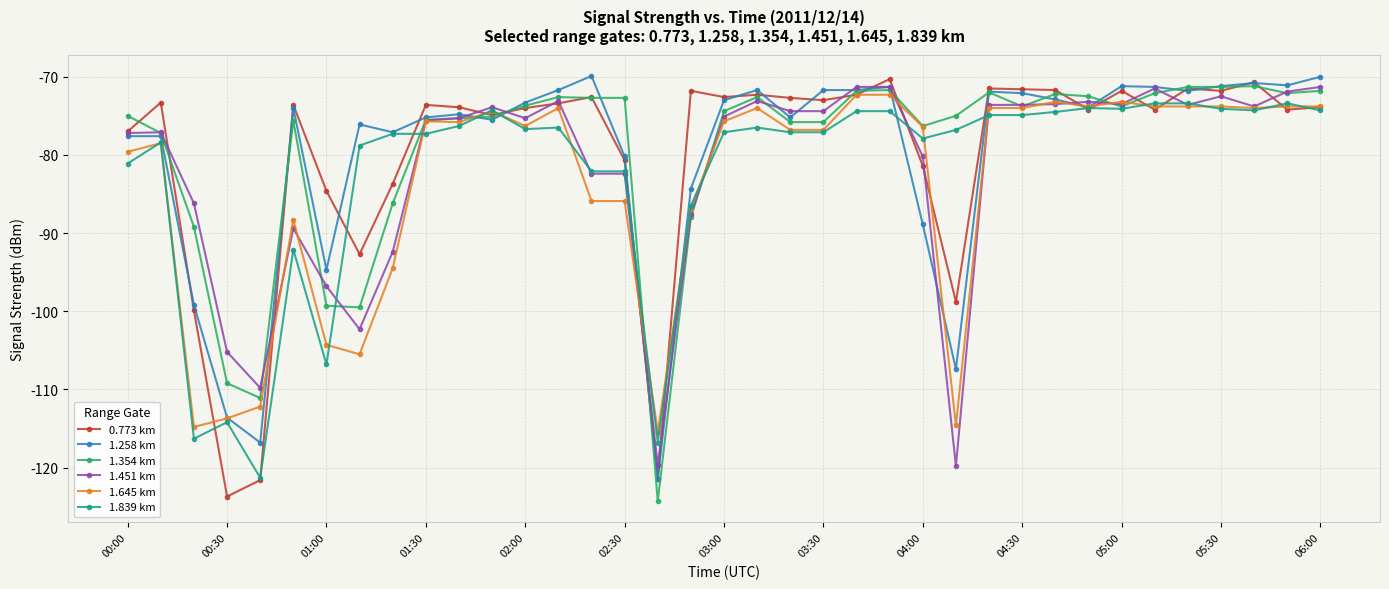

What is the value of the 1.645 km point at the 18th from the left?

-86.9